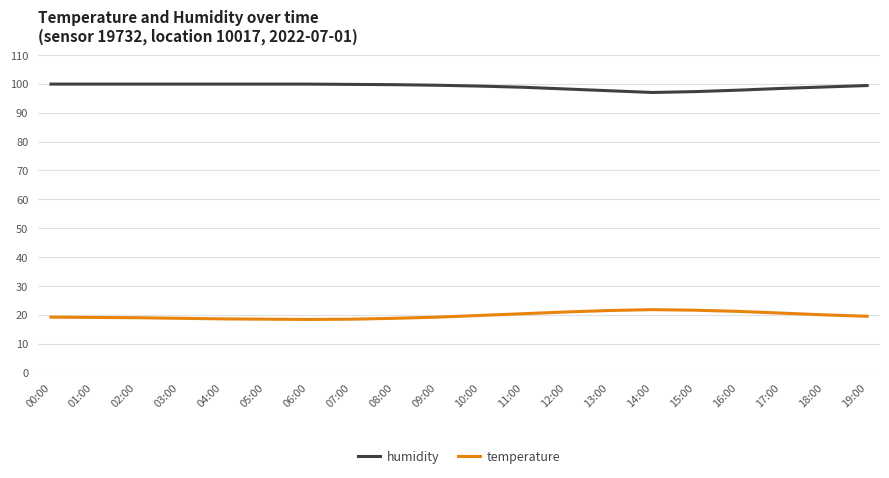

The humidity series shows 33.7 at 19:00. True or false?

False